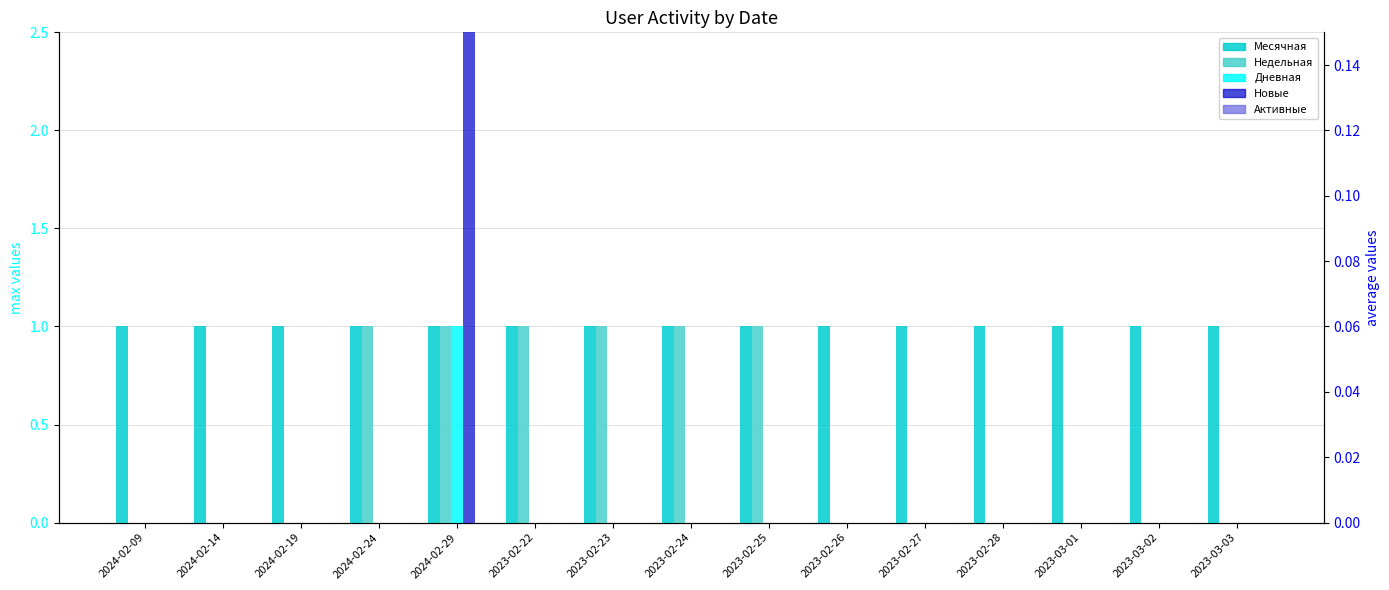

Are the bars grouped side by side (vs. stacked)?

Yes